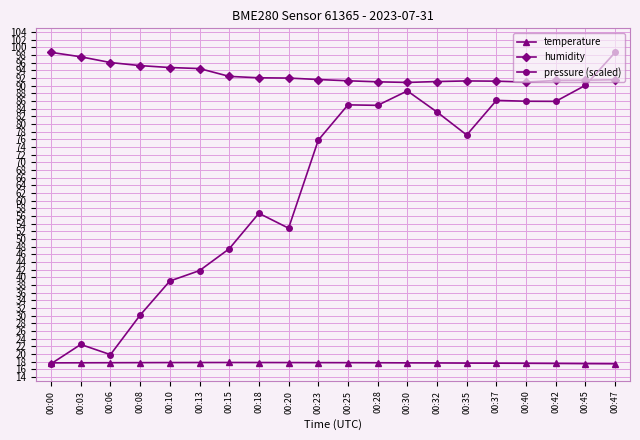

What is the minimum value shown in the chart?

17.4